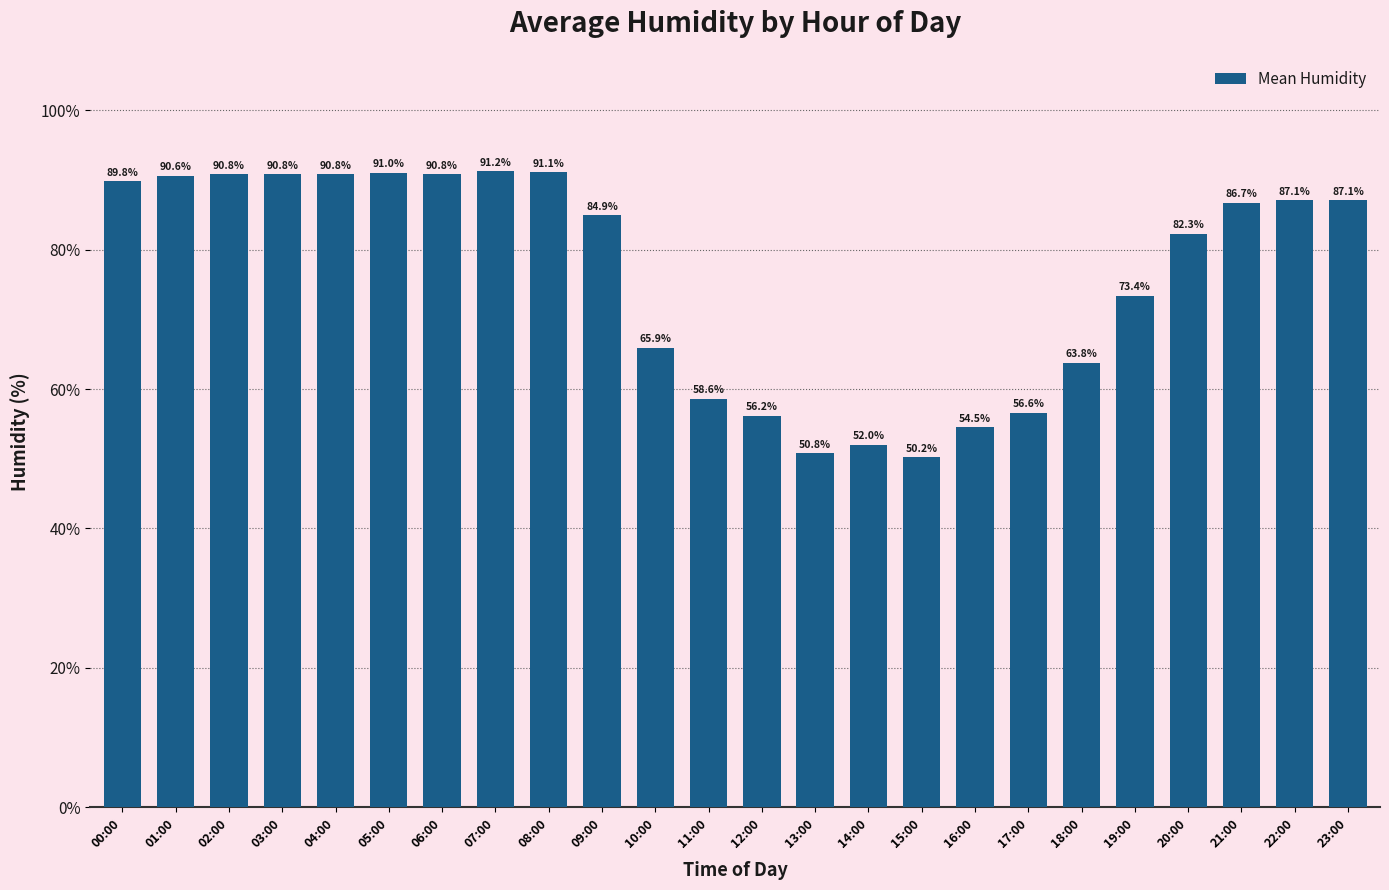

What is the minimum value shown in the chart?

50.2